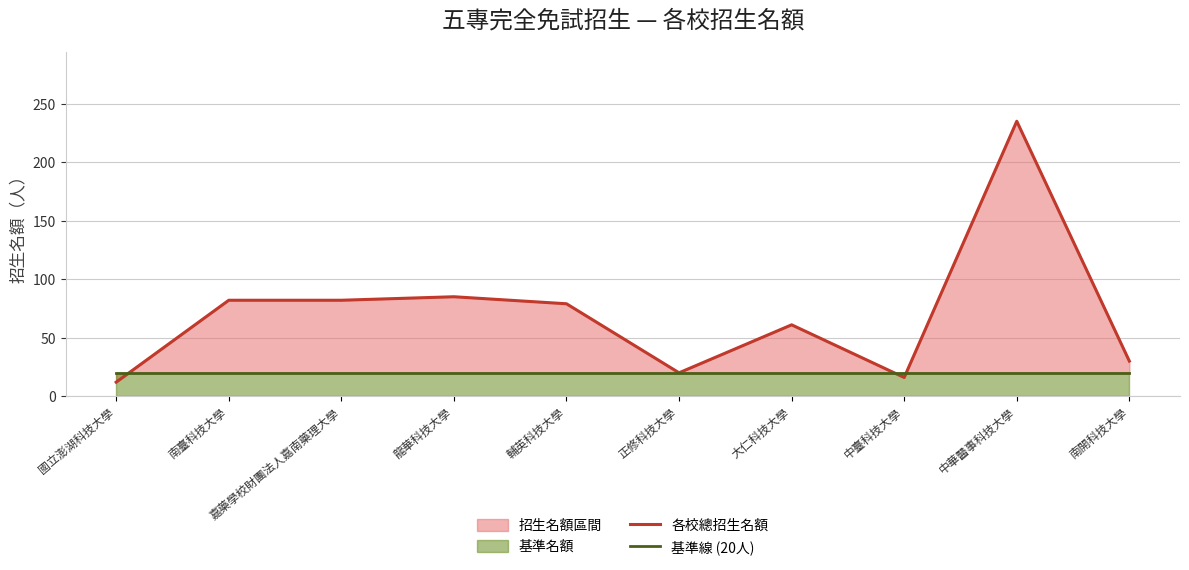

Where do 各校總招生名額 and 基準線 (20人) first cross each other?

國立澎湖科技大學 and 南臺科技大學